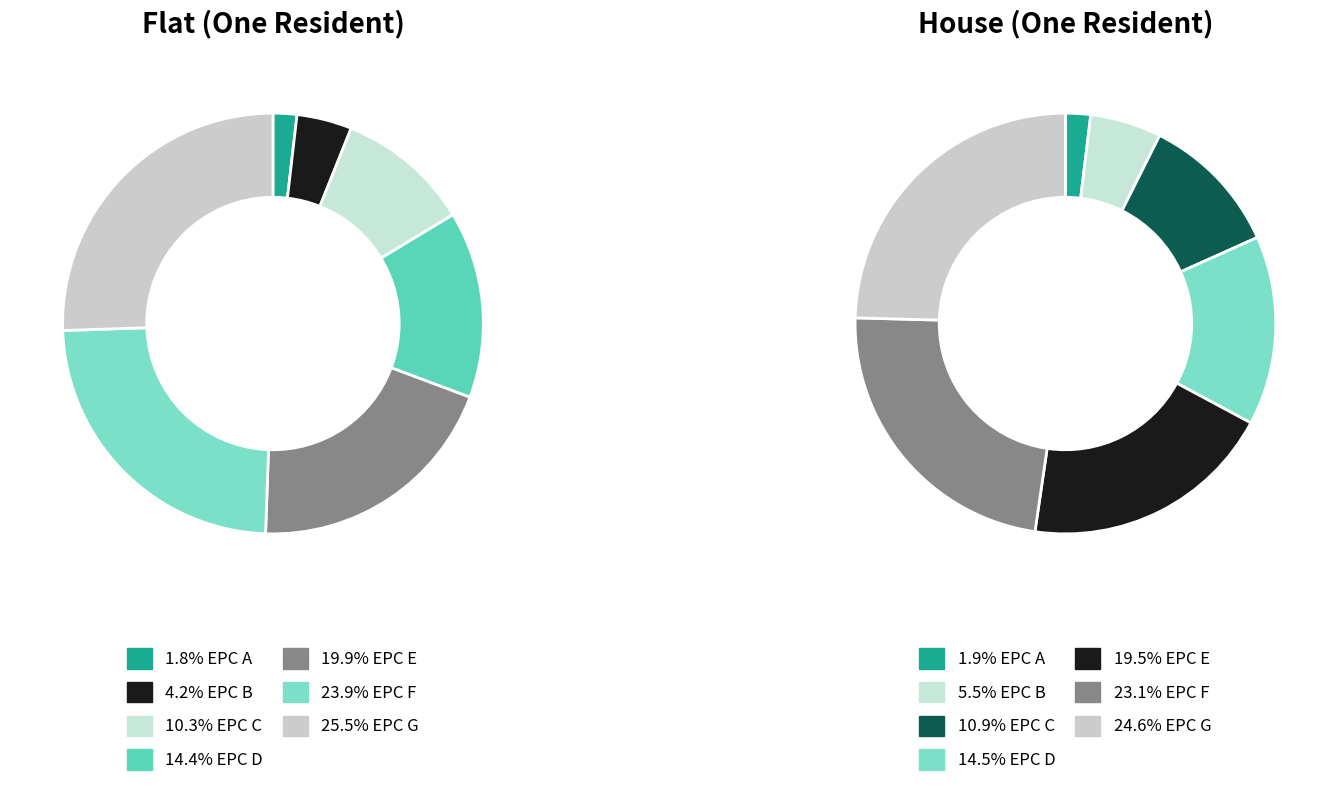

How much of the chart is everything except C?

89.7%